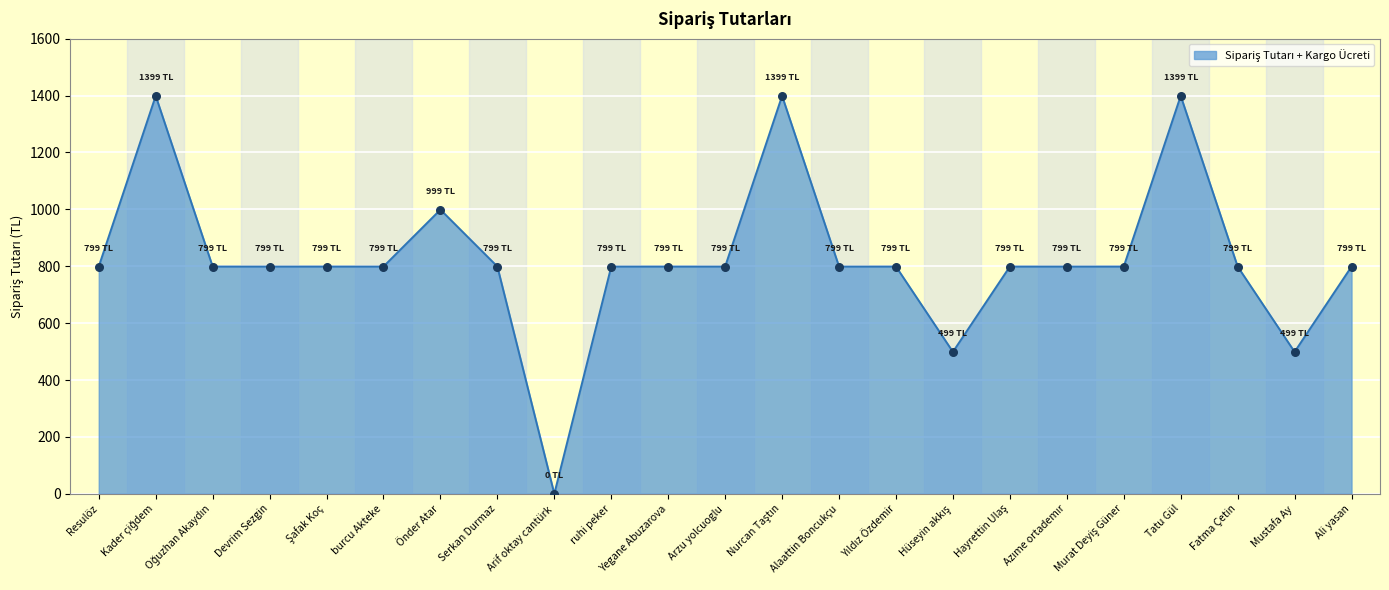

Approximately how many times larger is the value at Resulöz compared to Alaattin Boncukçu?

1.0